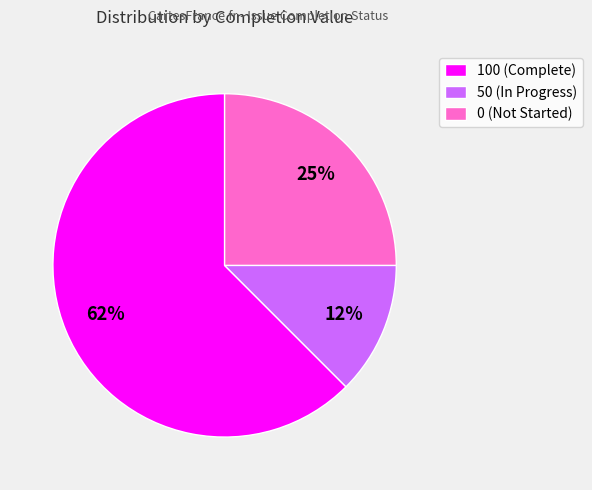

Is 100 (Complete) the majority of the pie?

Yes